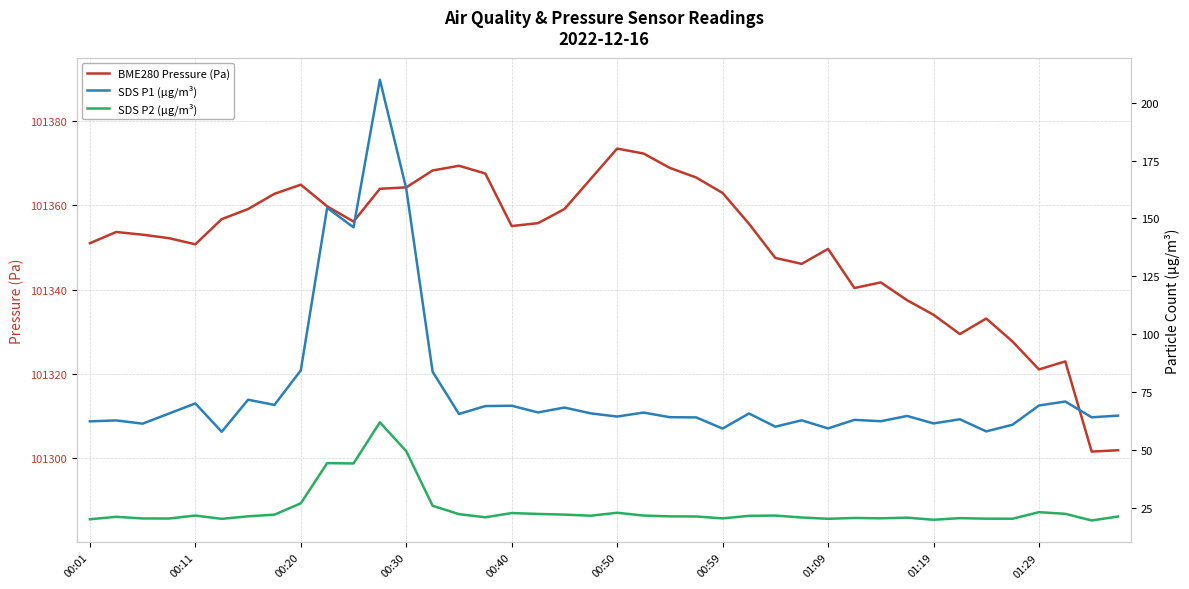

What is the difference between the maximum and minimum values in the SDS P2 (µg/m³) series?

42.4